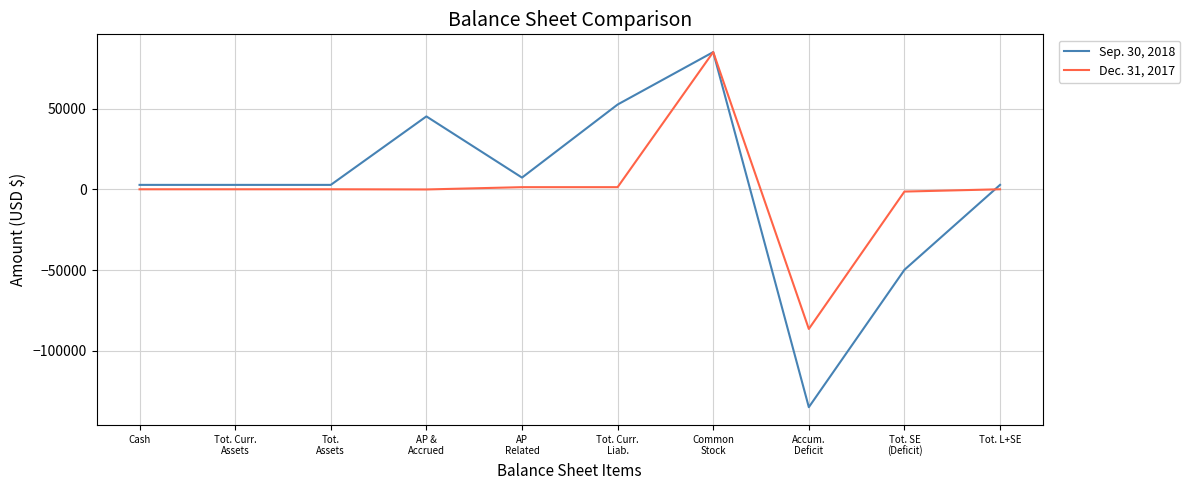

What position from the right is Tot. Curr.
Assets?

9